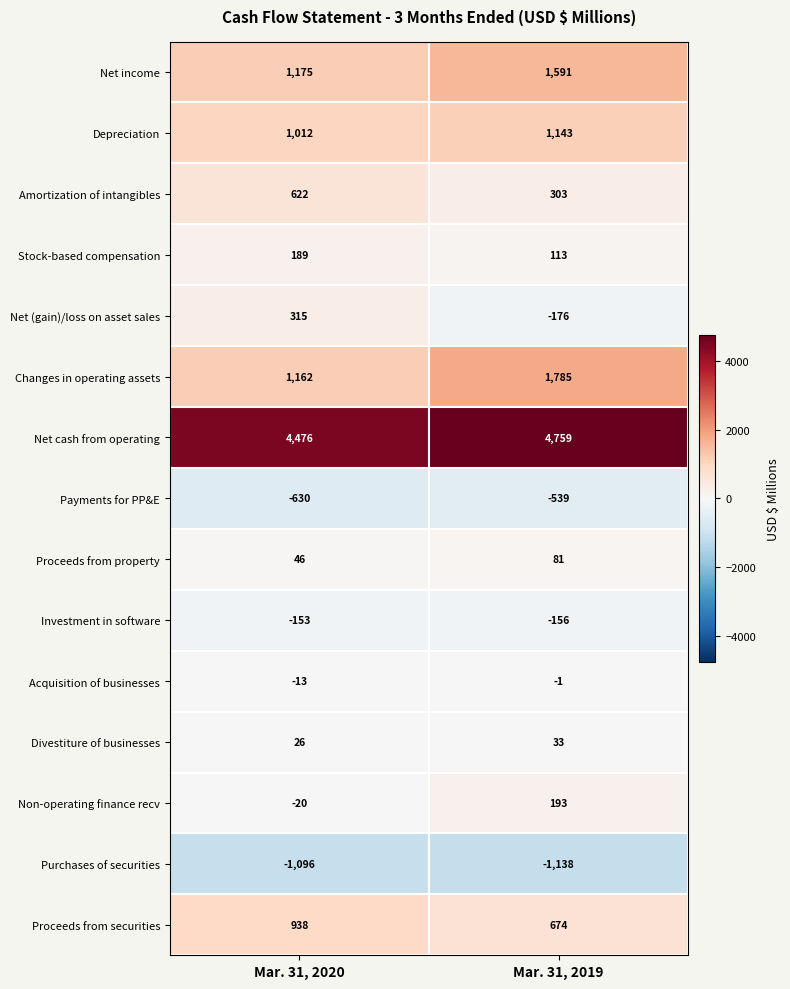

Which series has the largest range (max minus min)?

Changes in operating assets